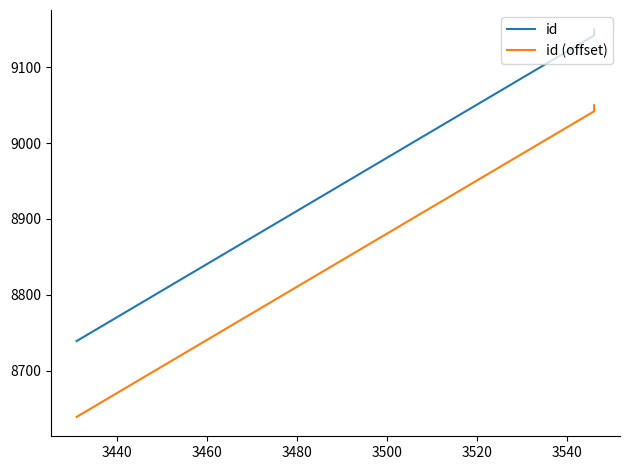

At how many categories does at least one series exceed 8953?

9